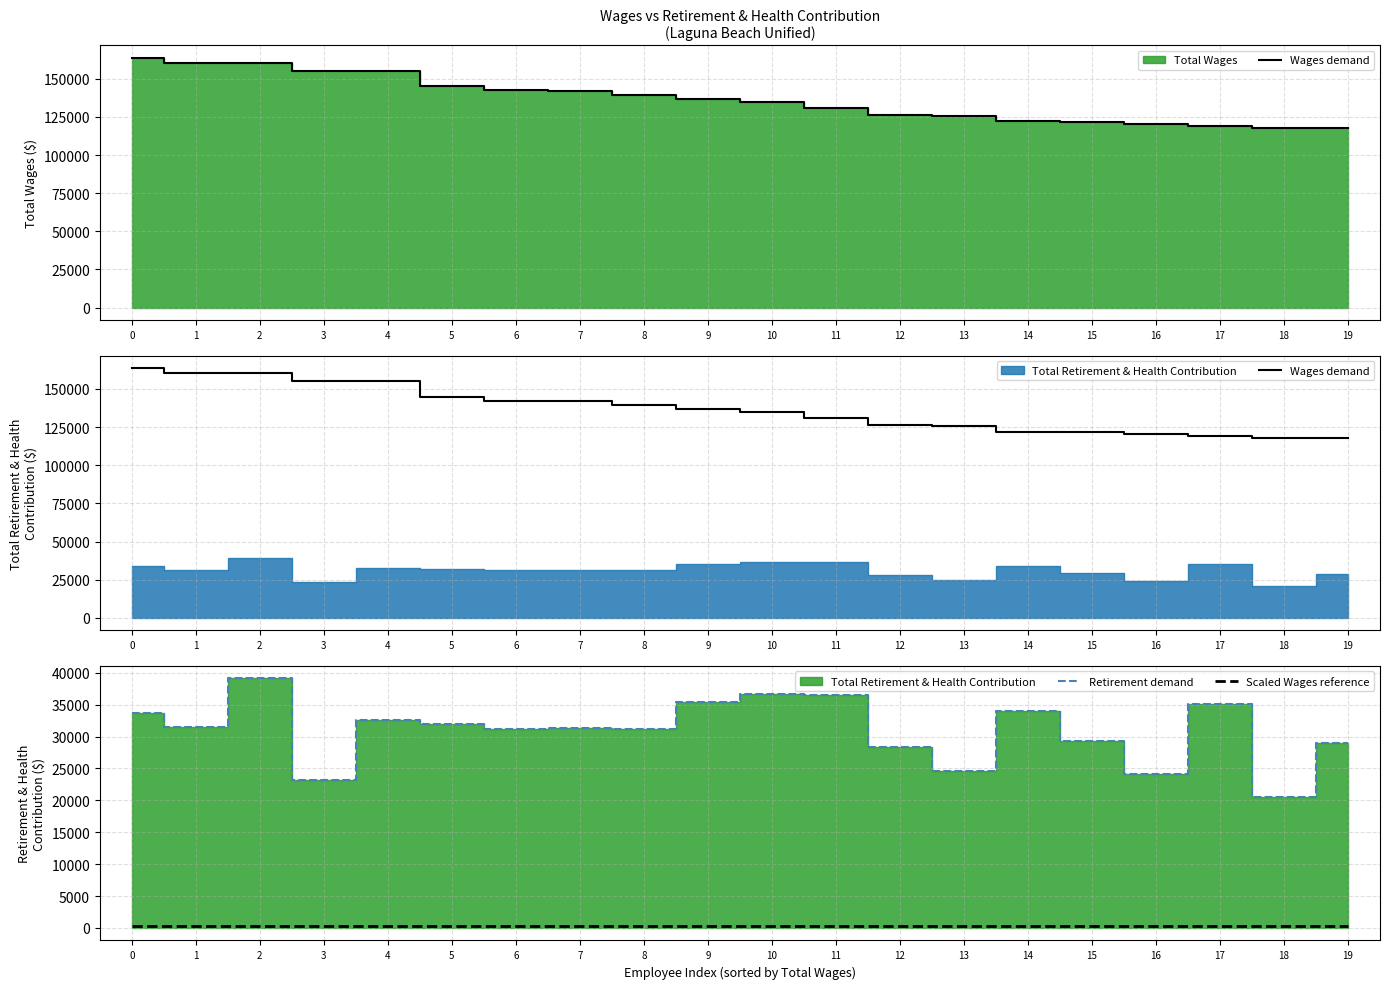

Reading right to left, what are all the values shown in this chart?

Wages demand: 19=117498.0	18=117801.0	17=119152.0	16=120398.0	15=121558.0	14=122038.0	13=125640.0	12=126049.0	11=130652.0	10=134848.0	9=136802.0	8=139595.0	7=142117.0	6=142317.0	5=145009.0	4=154858.0	3=155073.0	2=160164.0	1=160411.0	0=163640.0
Retirement demand: 19=28968.0	18=20586.0	17=35165.0	16=24091.0	15=29250.0	14=34074.0	13=24659.0	12=28304.0	11=36454.0	10=36709.0	9=35461.0	8=31159.0	7=31362.0	6=31213.0	5=31967.0	4=32593.0	3=23154.0	2=39134.0	1=31417.0	0=33692.0
Scaled Wages reference: 19=235.0	18=235.6	17=238.3	16=240.8	15=243.1	14=244.1	13=251.3	12=252.1	11=261.3	10=269.7	9=273.6	8=279.2	7=284.2	6=284.6	5=290.0	4=309.7	3=310.1	2=320.3	1=320.8	0=327.3